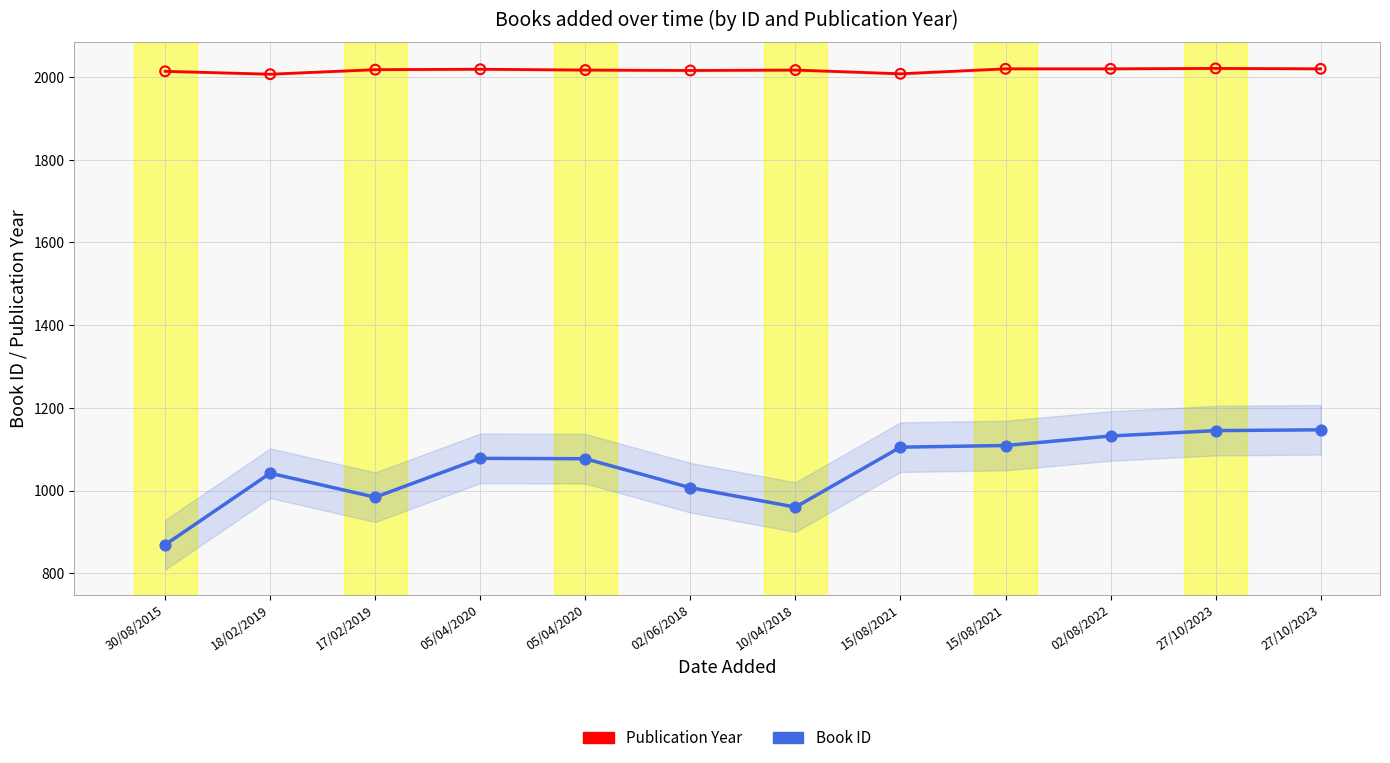

What is the total value across all series at 18/02/2019?

3049